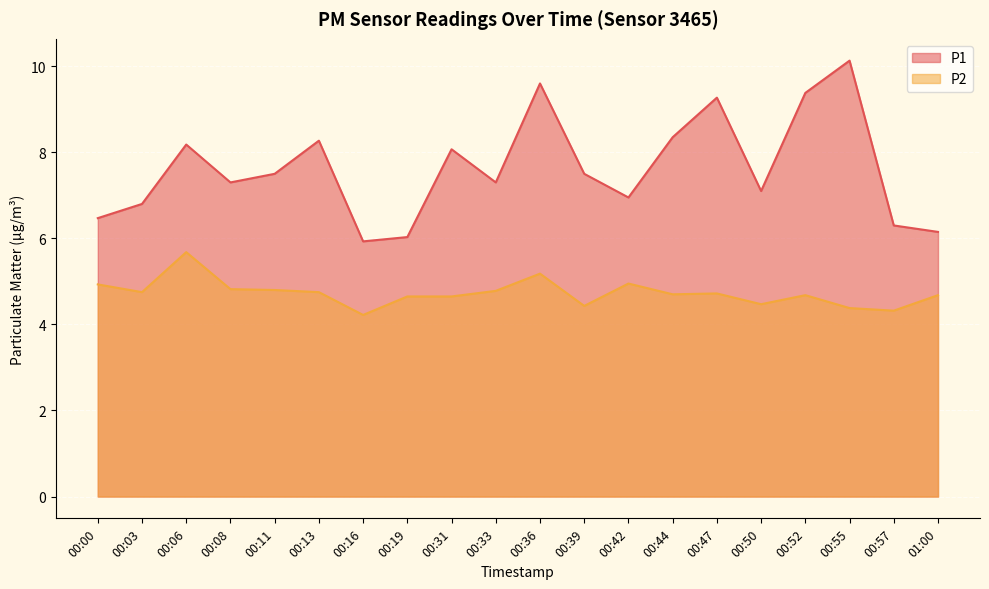

Where does the P1 series first go above 7?

00:06